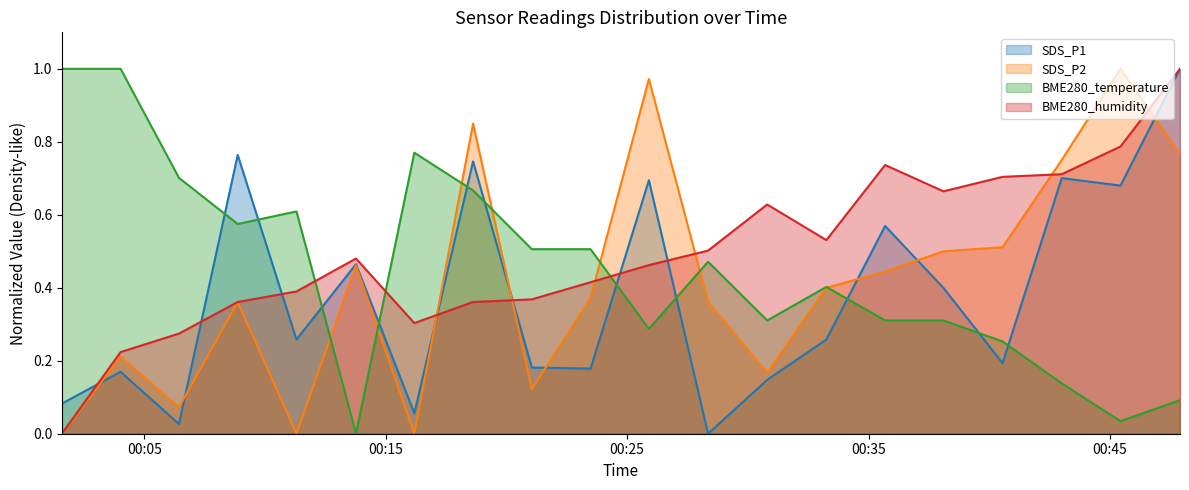

Which series has the largest total across all categories?

BME280_humidity (line)